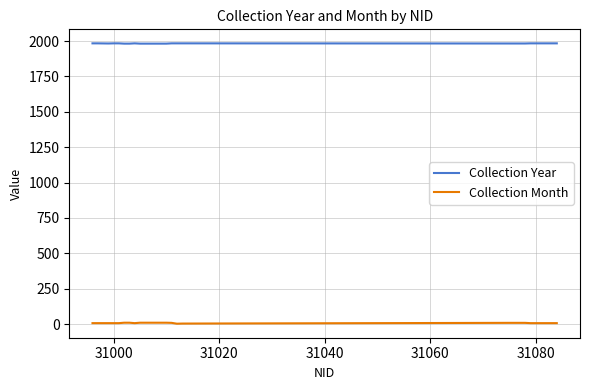

Which series has the largest total across all categories?

Collection Year